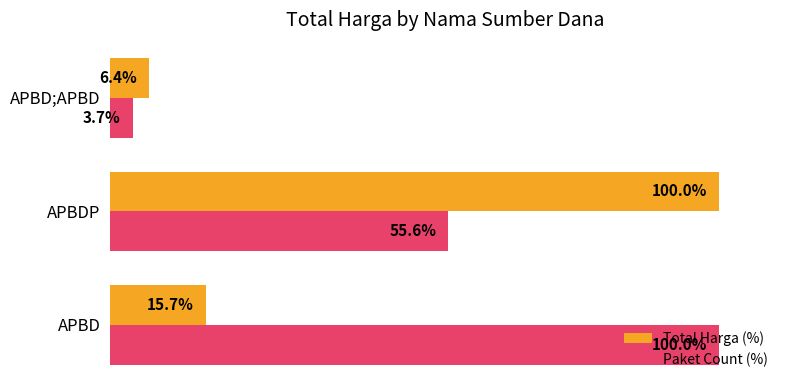

Which series changed the most between APBD and APBDP?

Total Harga (%)